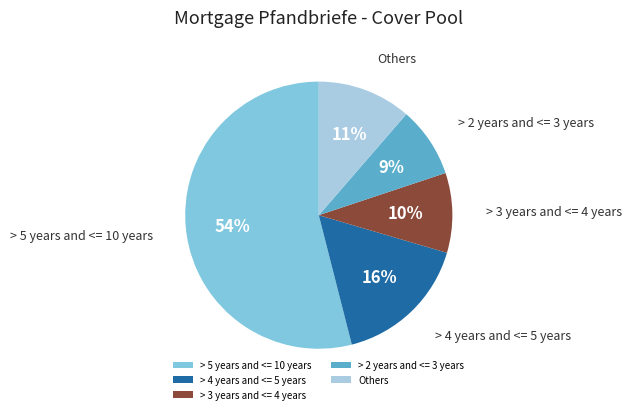

To the nearest percent, what is the average slice percentage?

20%